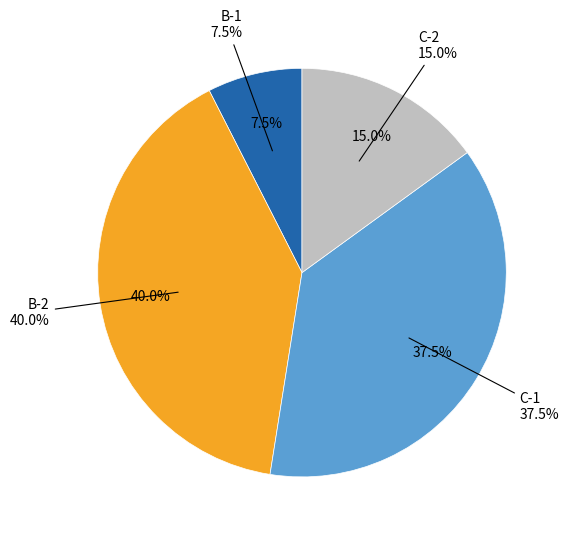

Does C-2 account for over 50% of the chart?

No